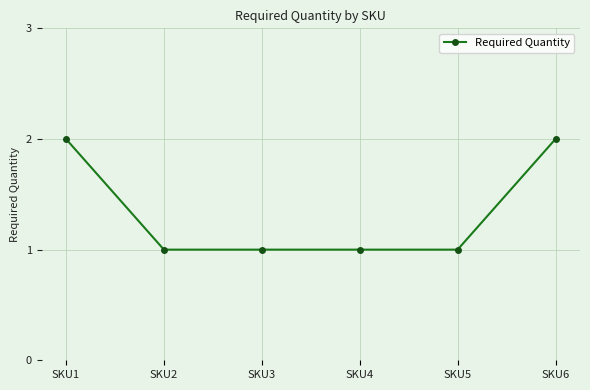

The value at SKU5 is 1. True or false?

True